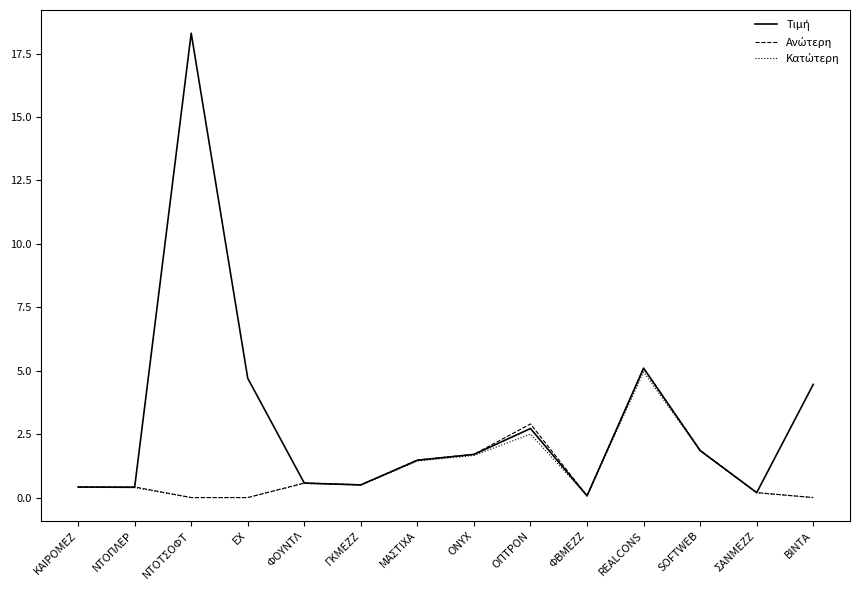

Which label corresponds to the largest value in the chart?

ΝΤΟΤΣΟΦΤ